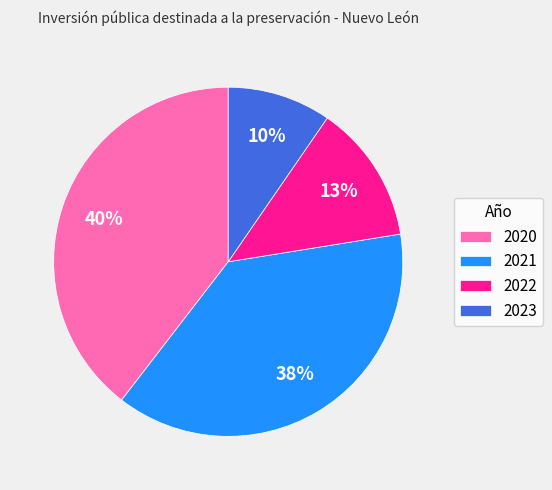

To the nearest percent, what is the difference between the 2022 and 2023 slice percentages?

3%